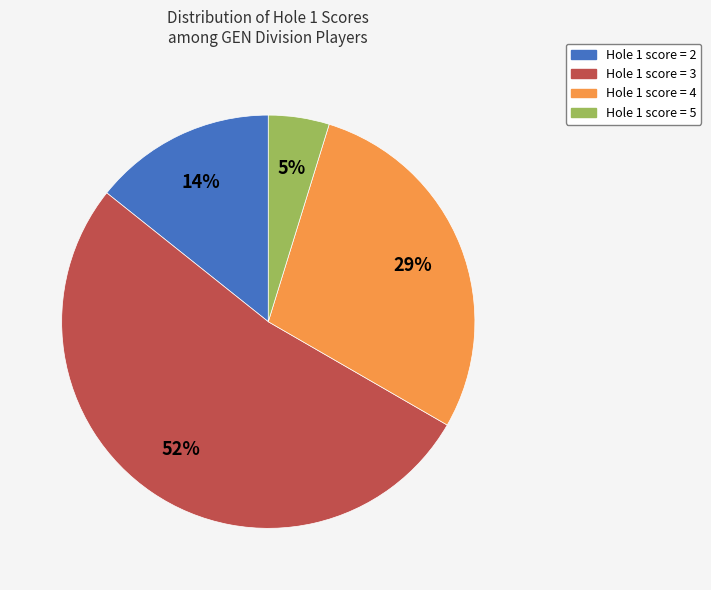

Which category accounts for the majority?

Hole 1 score = 3